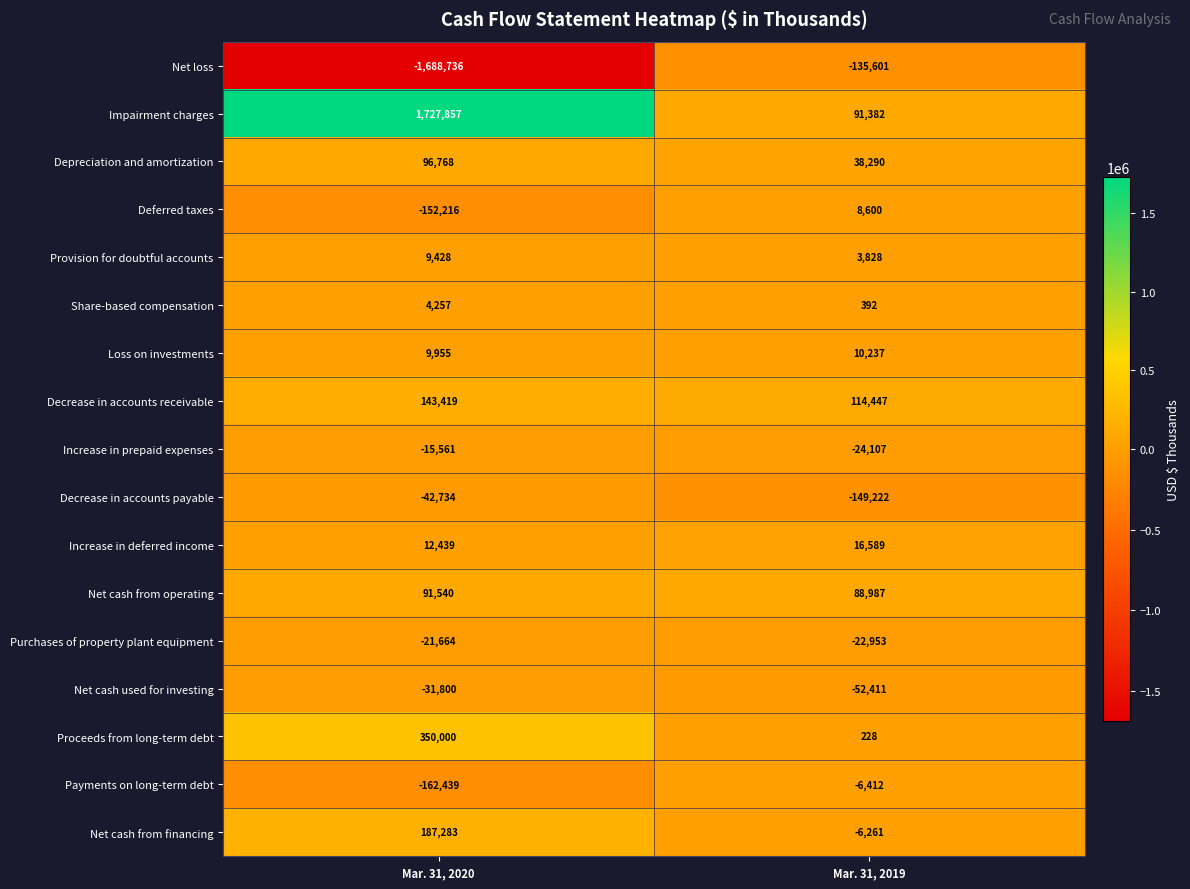

What is the total value across all series at Mar. 31, 2020?

517796